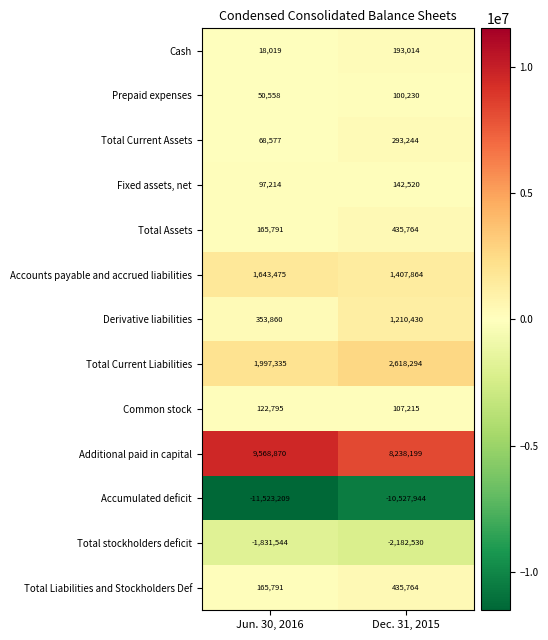

What is the spread (max minus min) of values at Jun. 30, 2016?

21092079